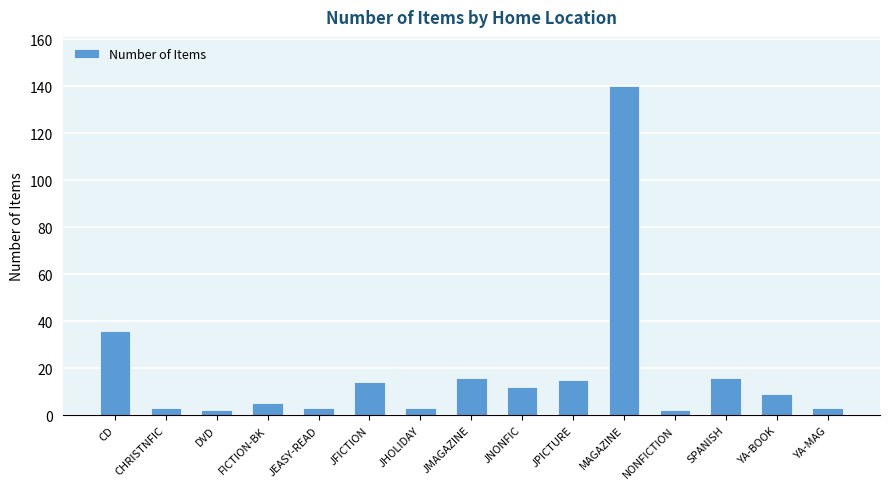

Reading right to left, extract all data points from this chart.

3	9	16	2	140	15	12	16	3	14	3	5	2	3	36